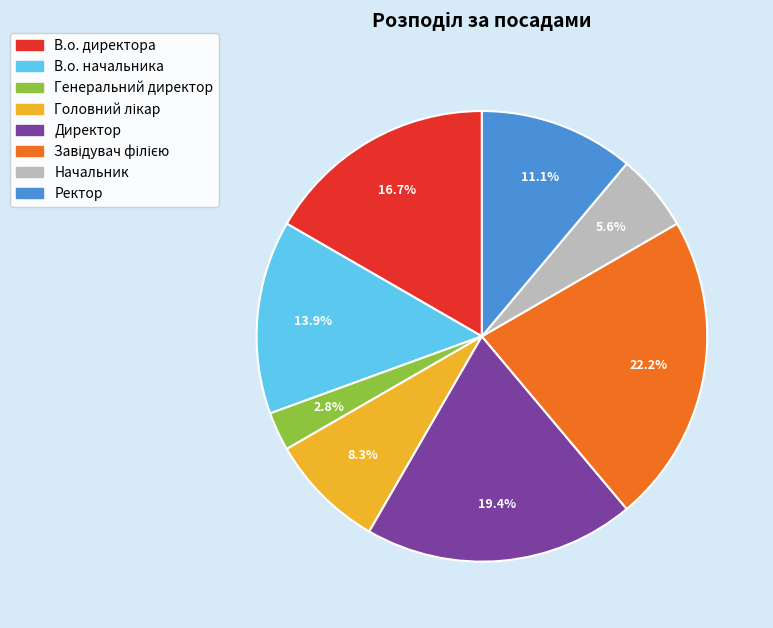

Between Генеральний директор and Начальник, which is larger?

Начальник